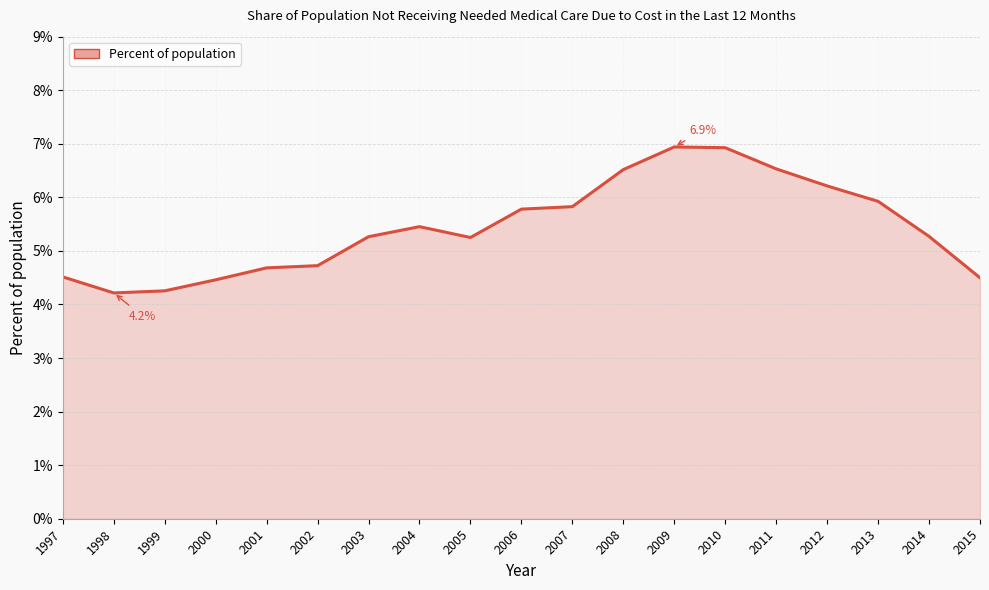

How many lines are shown in the chart?

1